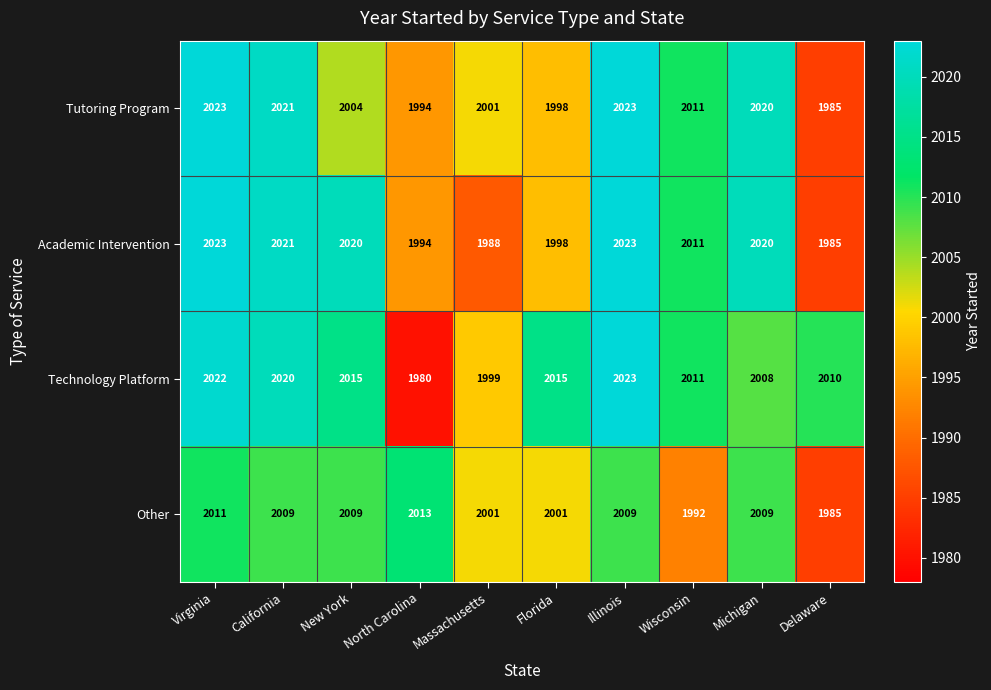

What is the spread (max minus min) of values at Illinois?

14